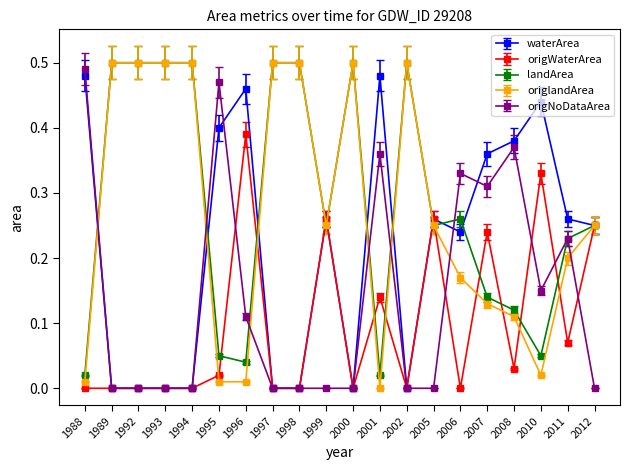

At which category is the sum across all series the highest?

2007